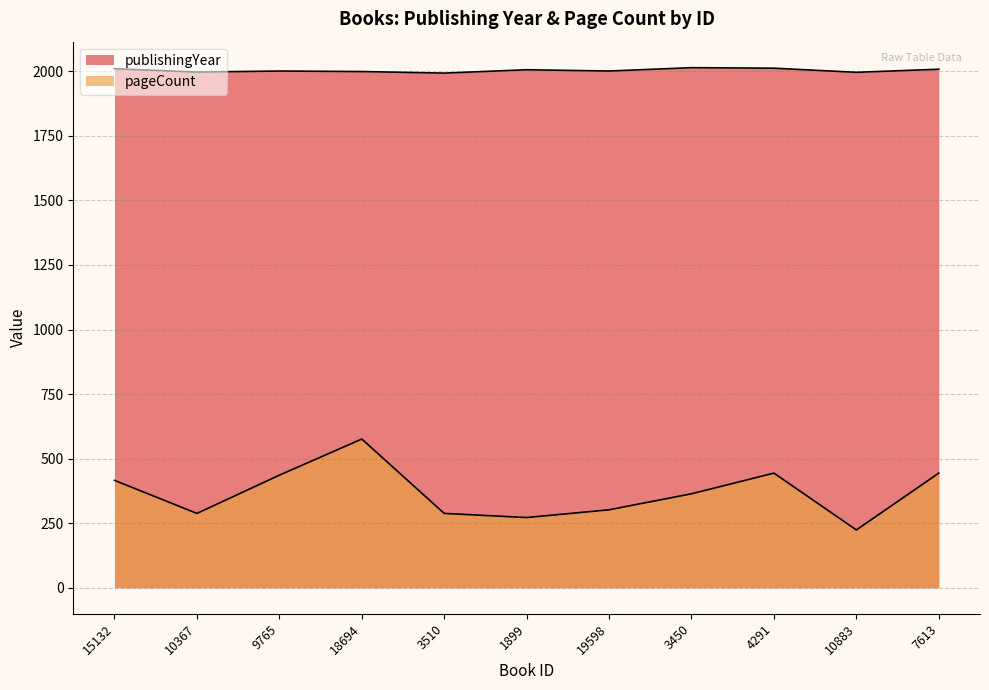

What are all the series names shown in the legend?

publishingYear, pageCount